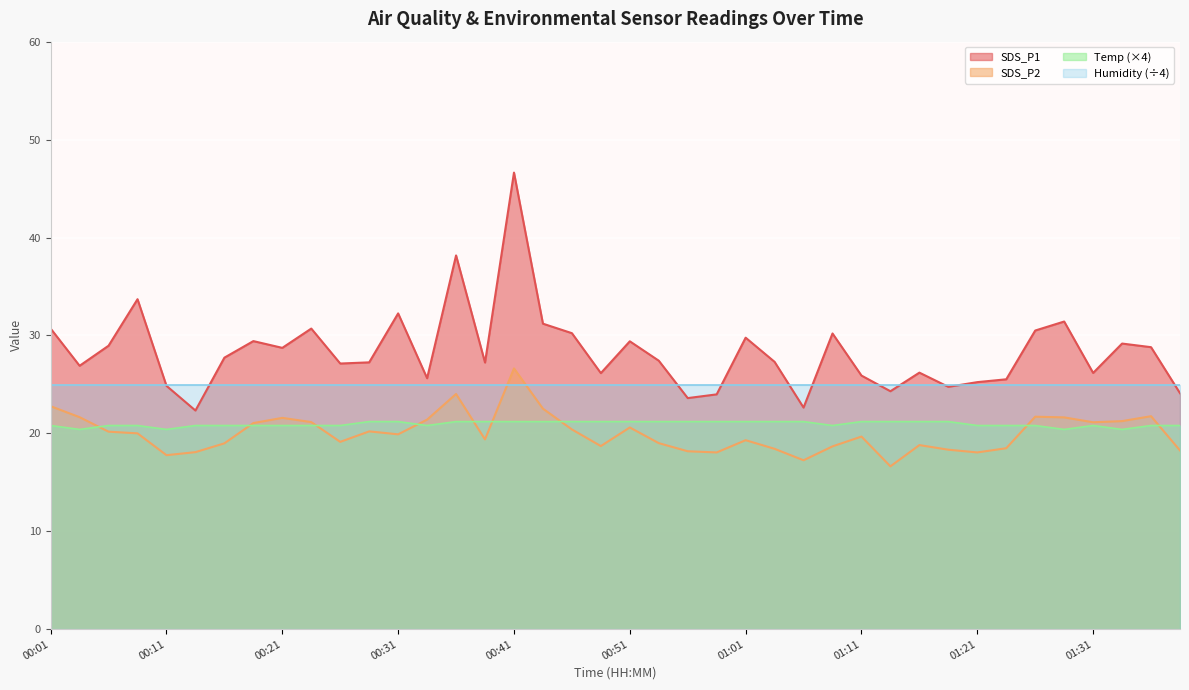

True or false: Temp and SDS_P1 cross at least once.

False